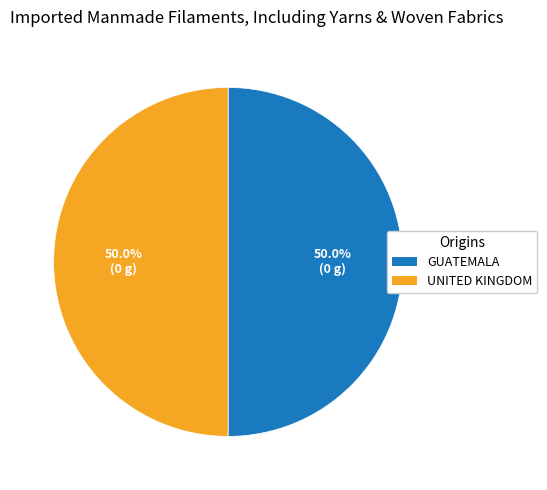

What is the ratio of the value at UNITED KINGDOM to the value at GUATEMALA?

1.0